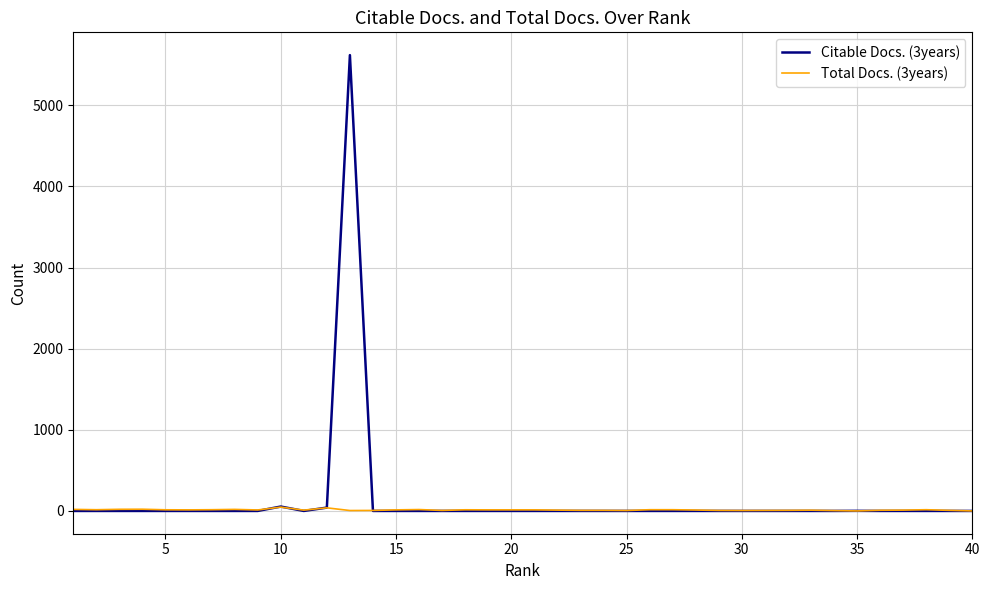

Rank the series by their maximum value, from highest to lowest.

Citable Docs. (3years), Total Docs. (3years)